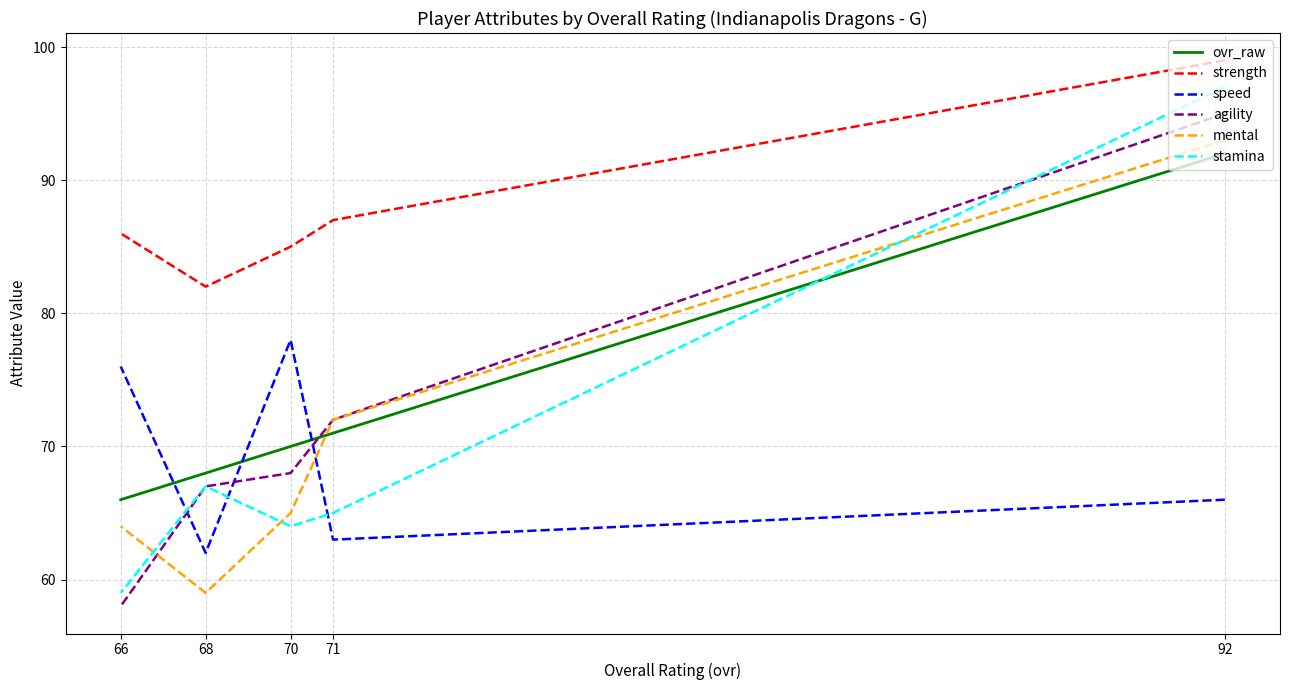

The strength series shows 87 at 71. True or false?

True